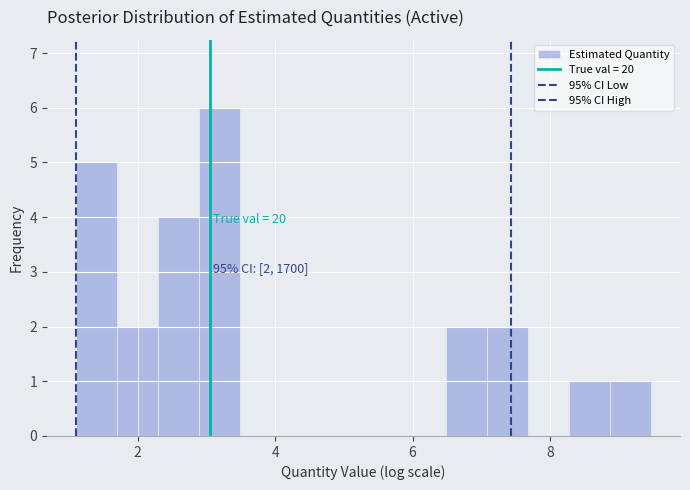

Read against the x-axis, roughly where is the centre of the tallest bar?

3.2